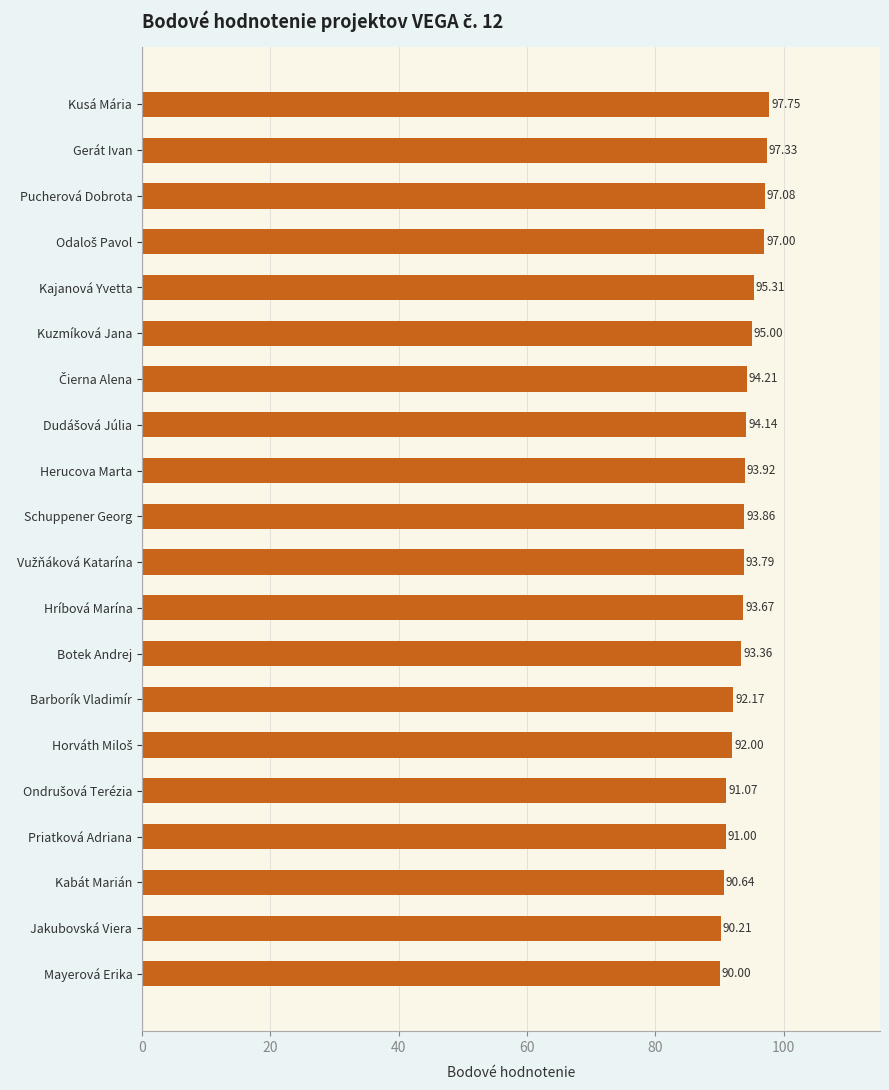

Which label corresponds to the smallest value in the chart?

Mayerová Erika